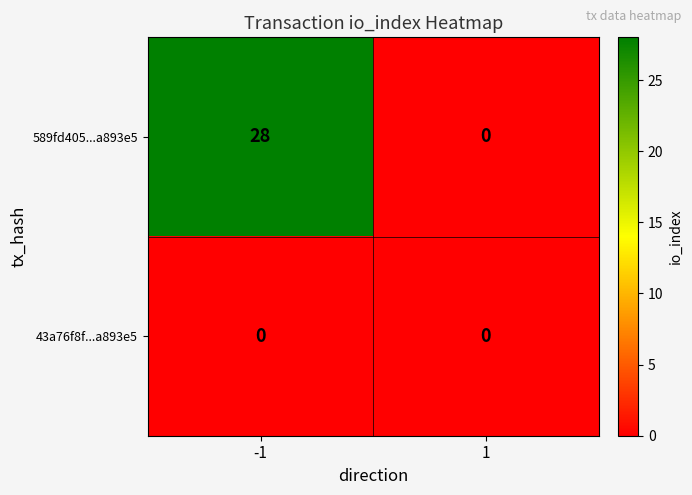

The value of 43a76f8f...a893e5 at -1 is 0. True or false?

True